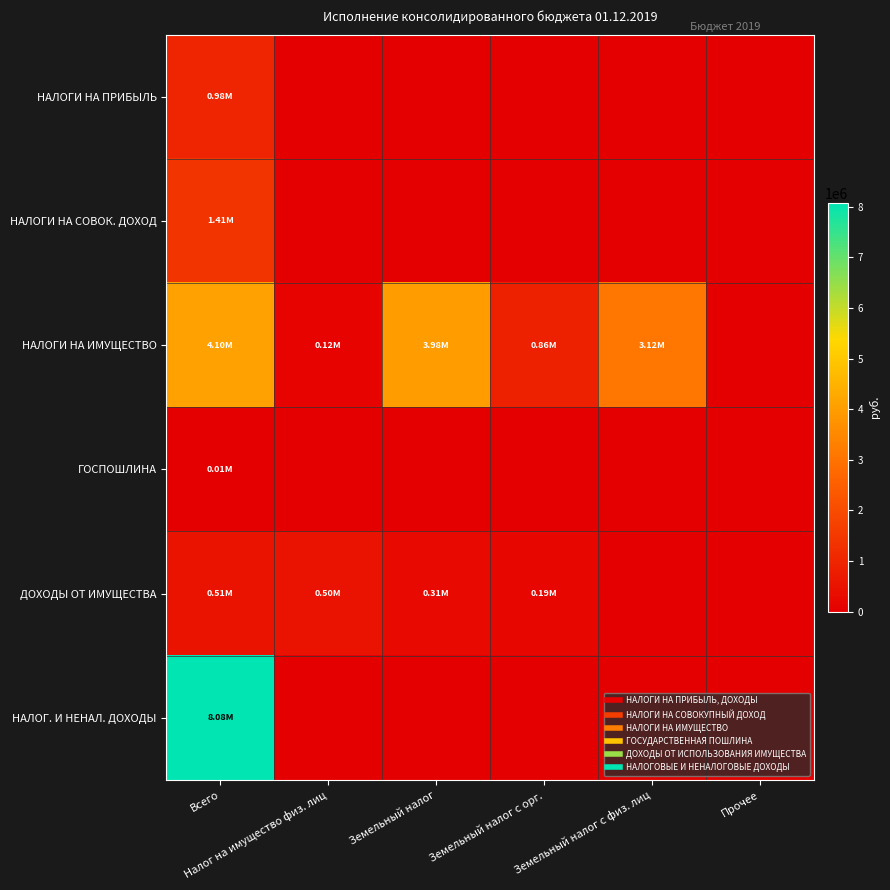

Which has a higher value, Прочее or Земельный налог с орг.?

Прочее